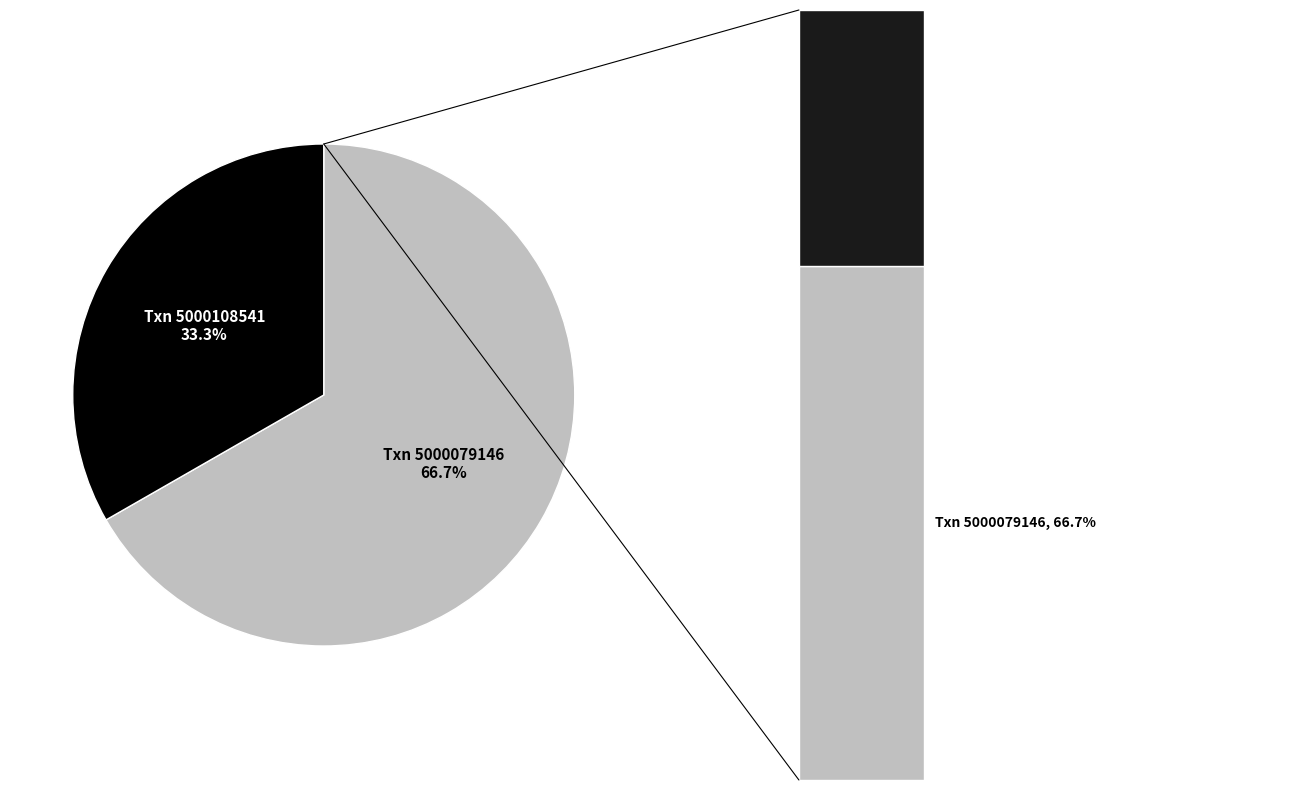

Combined, do 5000079146 and 5000108541 account for over 50%?

Yes